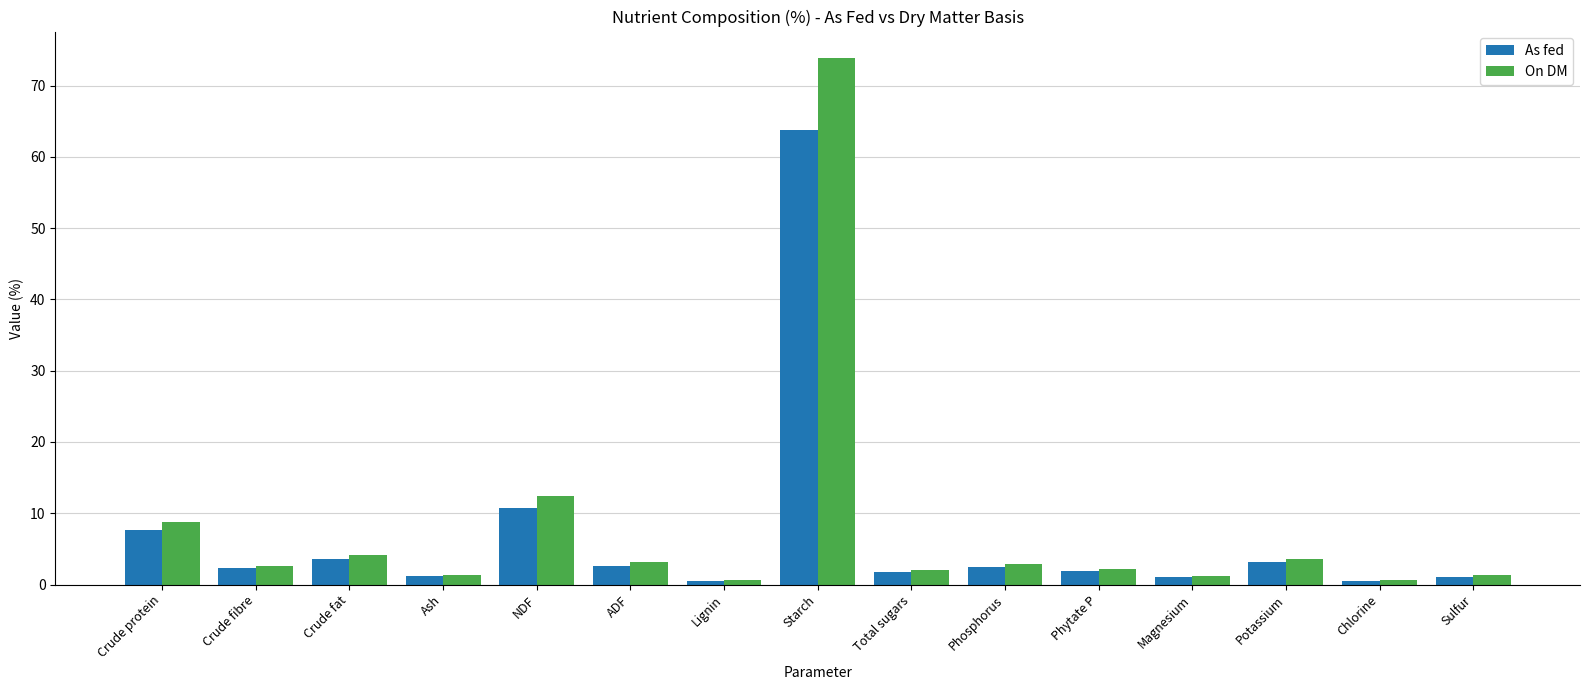

What is the sum of all As fed values?

104.1